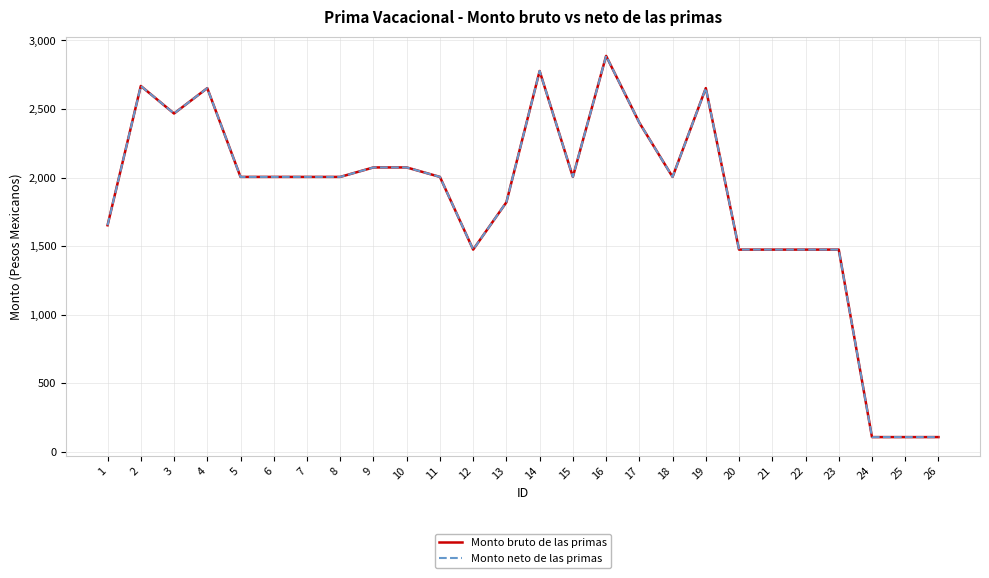

Where is the first local maximum for Monto bruto de las primas?

2